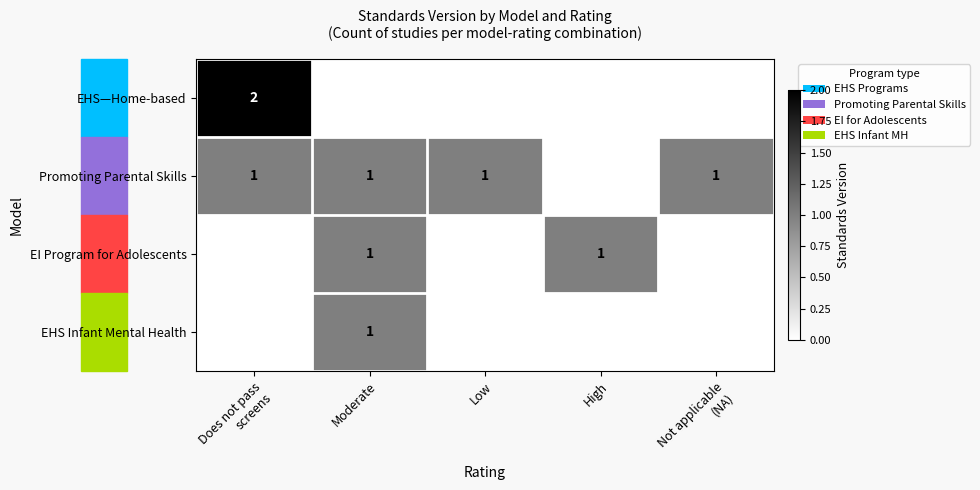

True or false: EI Program for Adolescents has a value of 1 at High.

True